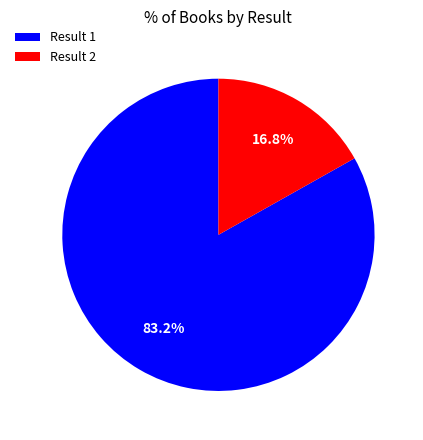

Is there any slice that represents more than half of the pie?

Yes